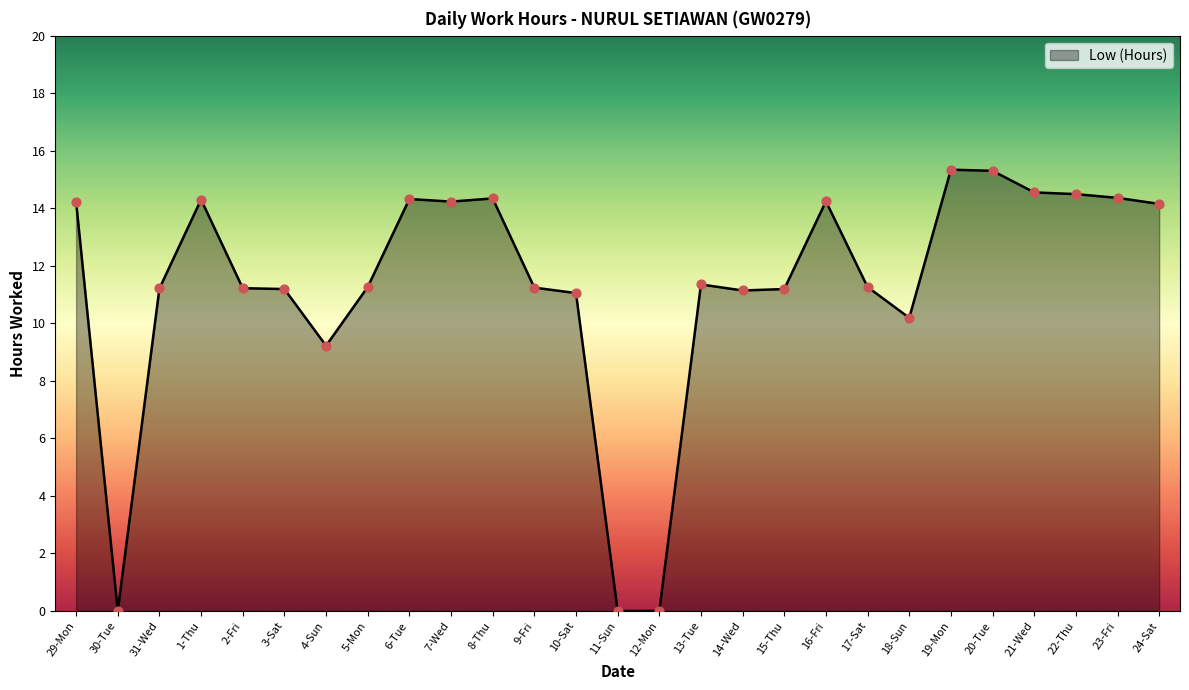

Which has a higher value, 11-Sun or 19-Mon?

19-Mon